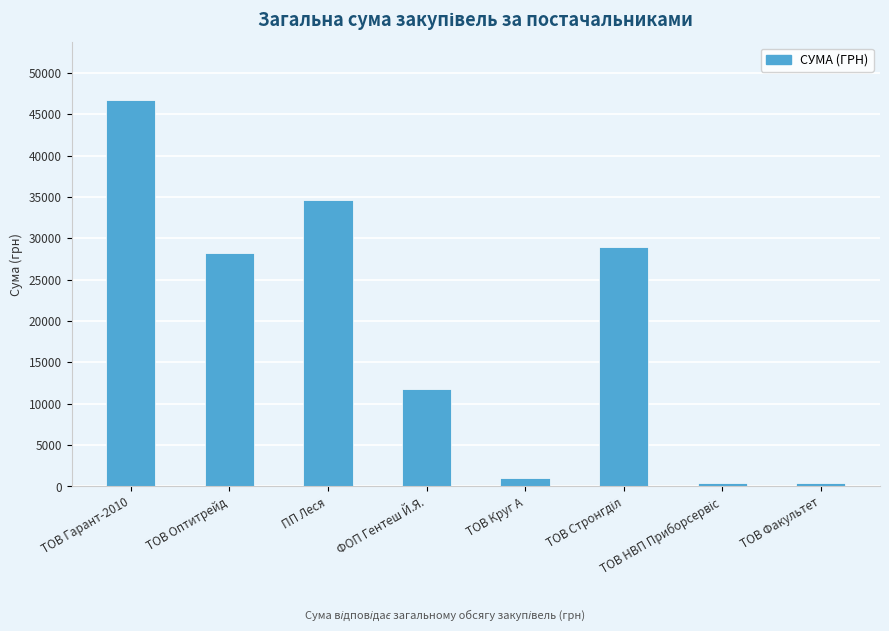

How many data points are above 28279?

4